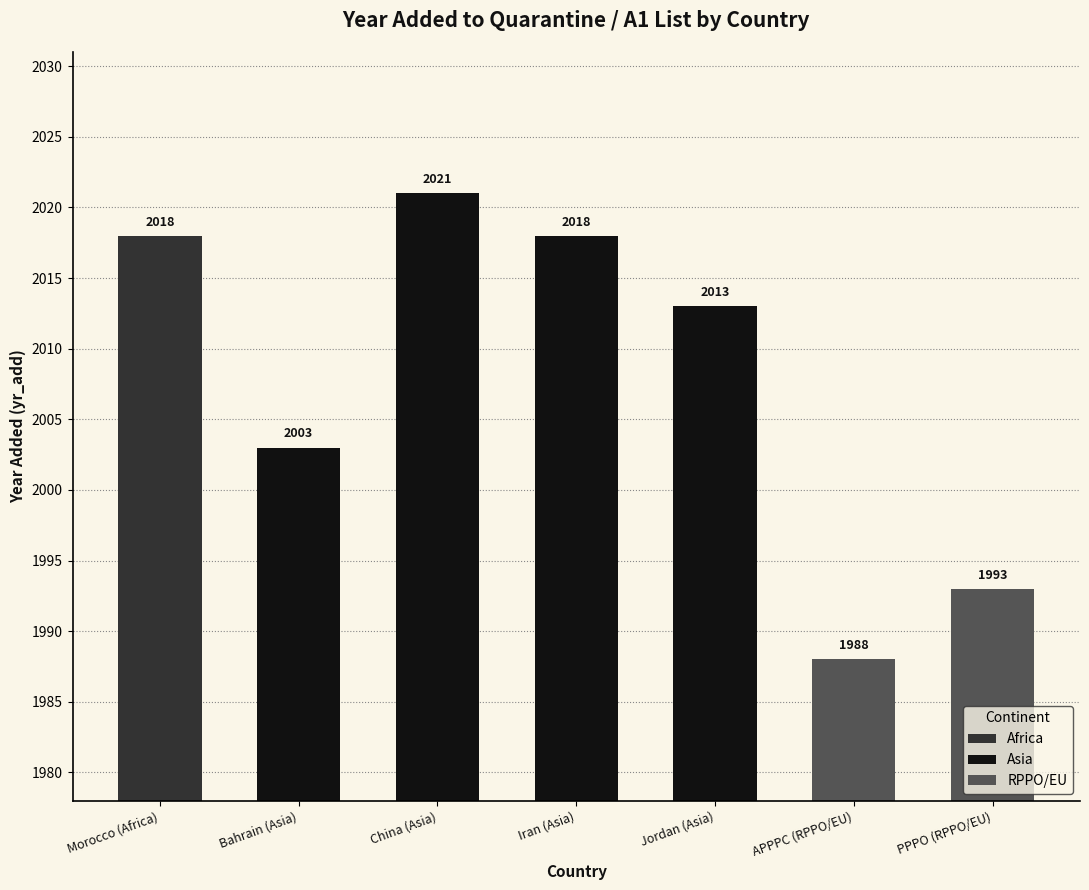

What is the smallest value displayed?

1988